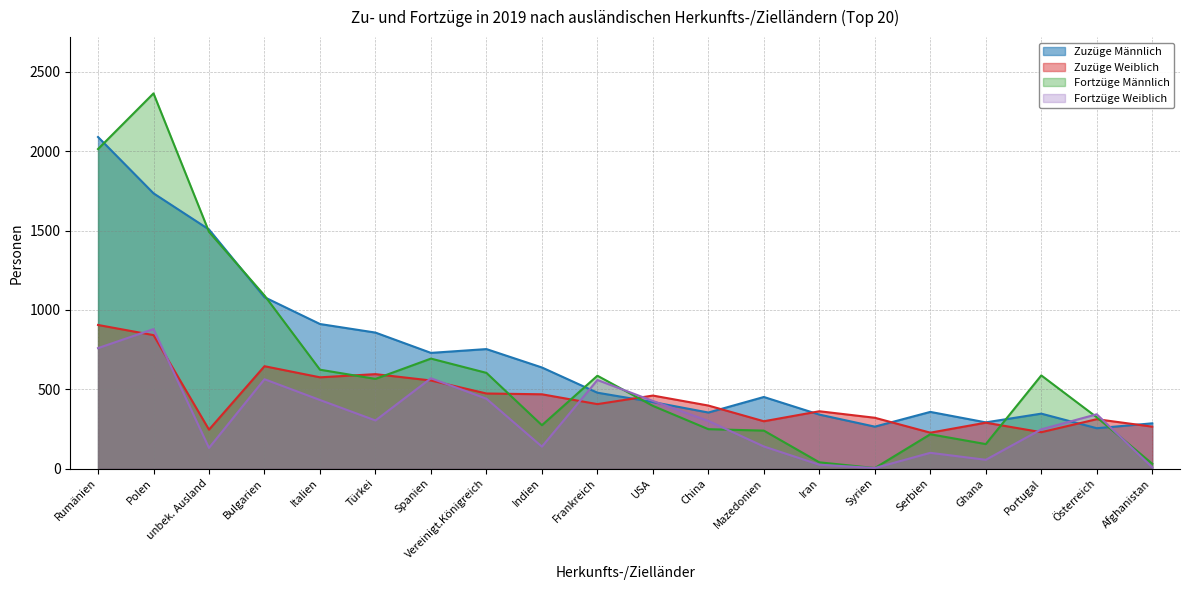

True or false: Fortzüge Weiblich has a value of 440 at Vereinigt.Königreich.

True